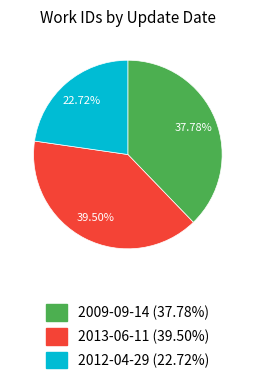

Is the sum of 2013-06-11 and 2009-09-14 greater than half?

Yes